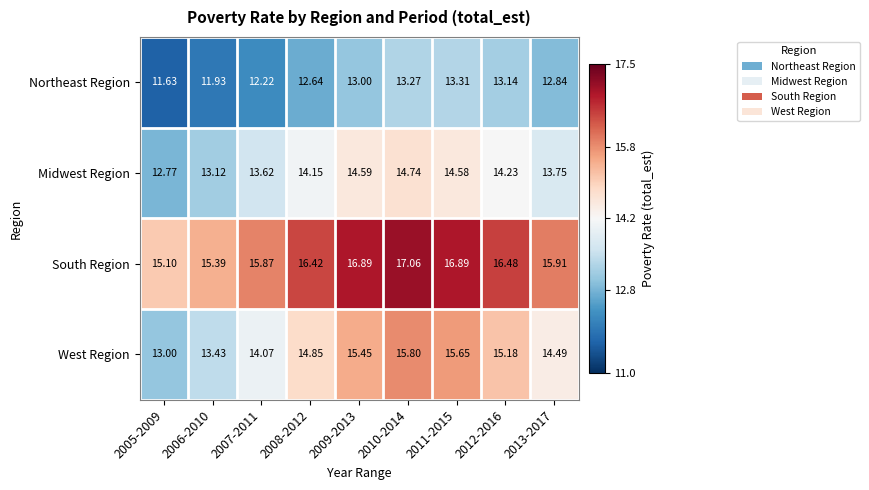

Is the value of South Region at 2012-2016 greater than the value of Midwest Region at 2007-2011?

Yes